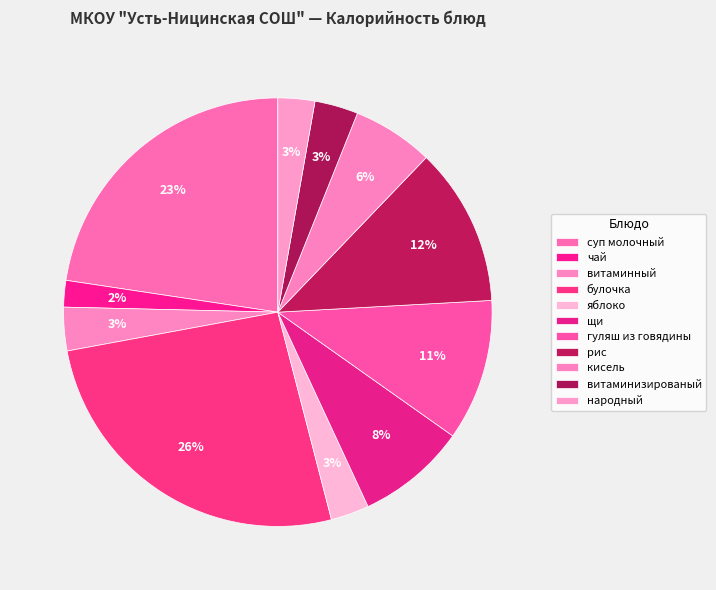

Combined, do щи and народный account for over 50%?

No